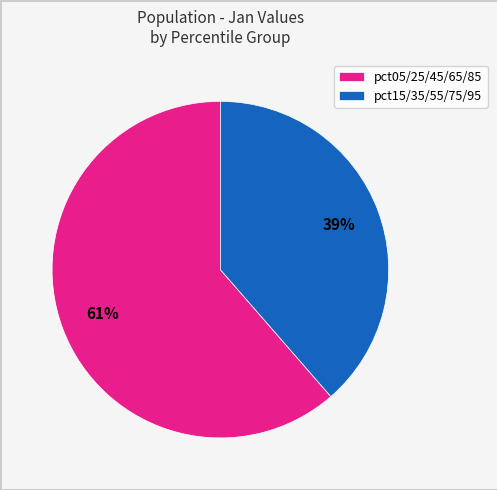

What is the largest slice in the pie chart?

pct05/25/45/65/85